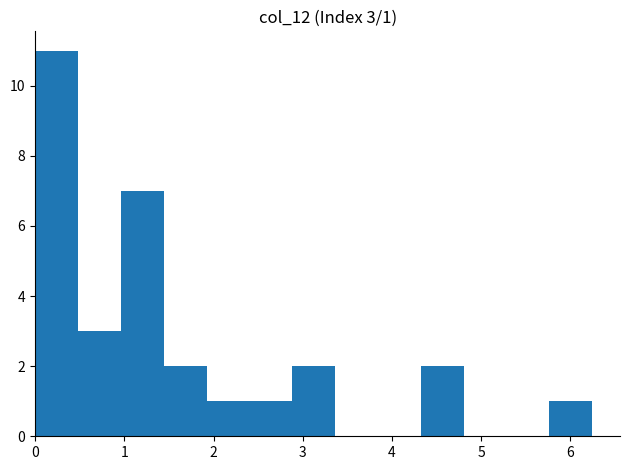

Which range on the x-axis has the tallest bar?

0.0 to 0.5